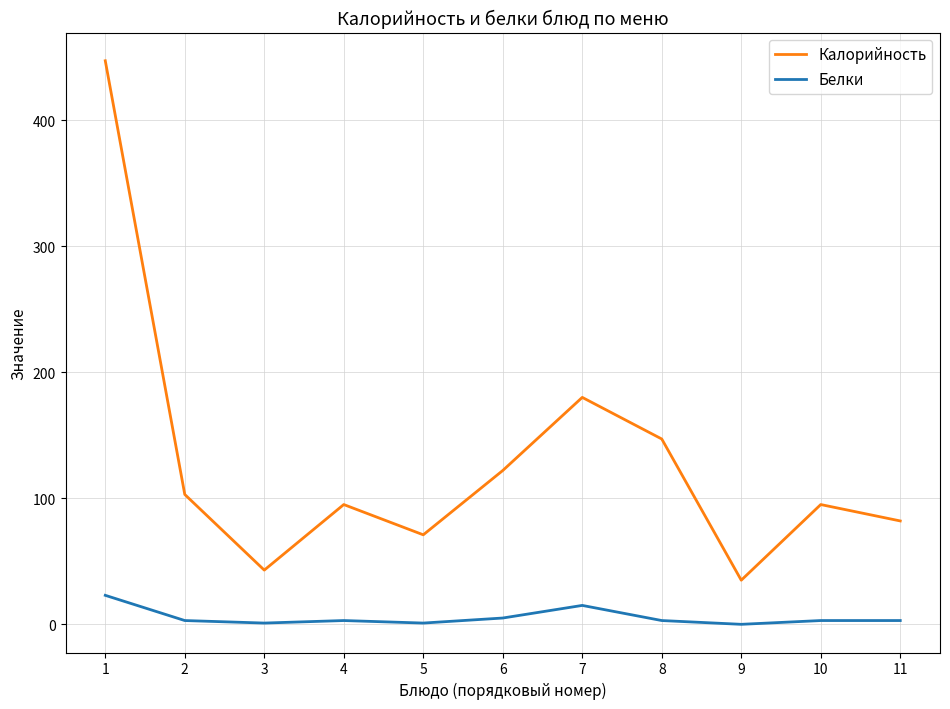

True or false: Калорийность and Белки cross at least once.

False